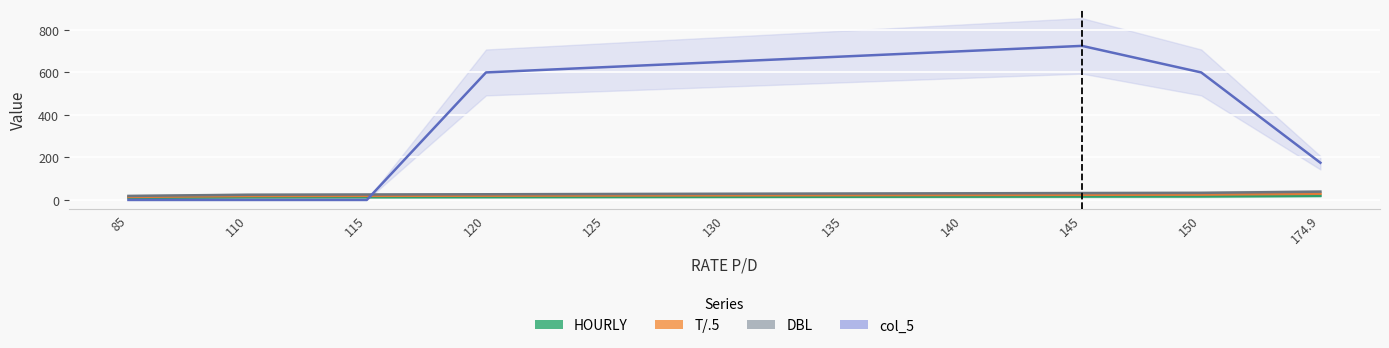

What position from the left is 110?

2